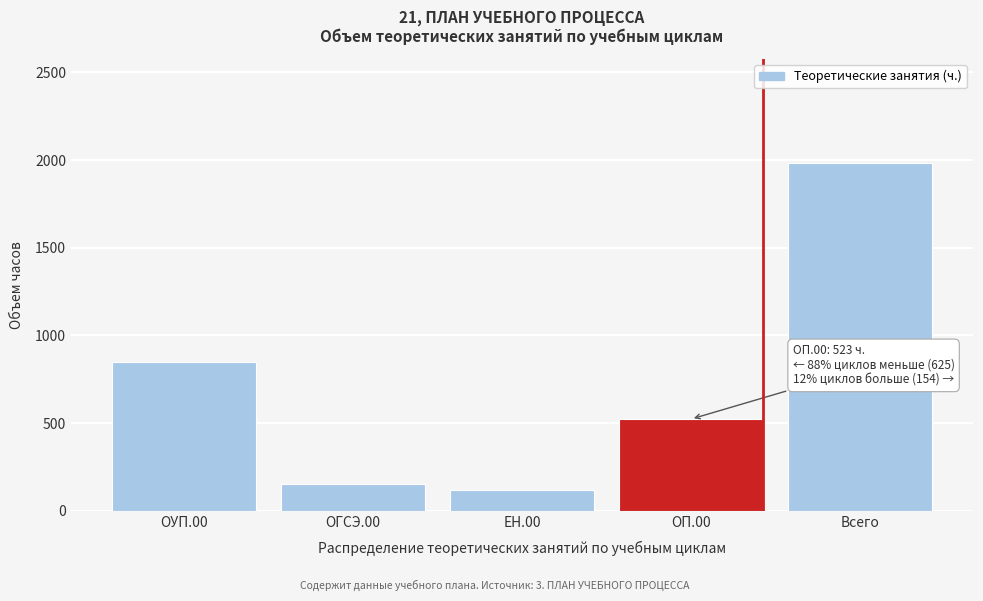

Reading left to right, transcribe all the data shown in this chart.

849	154	119	523	1982